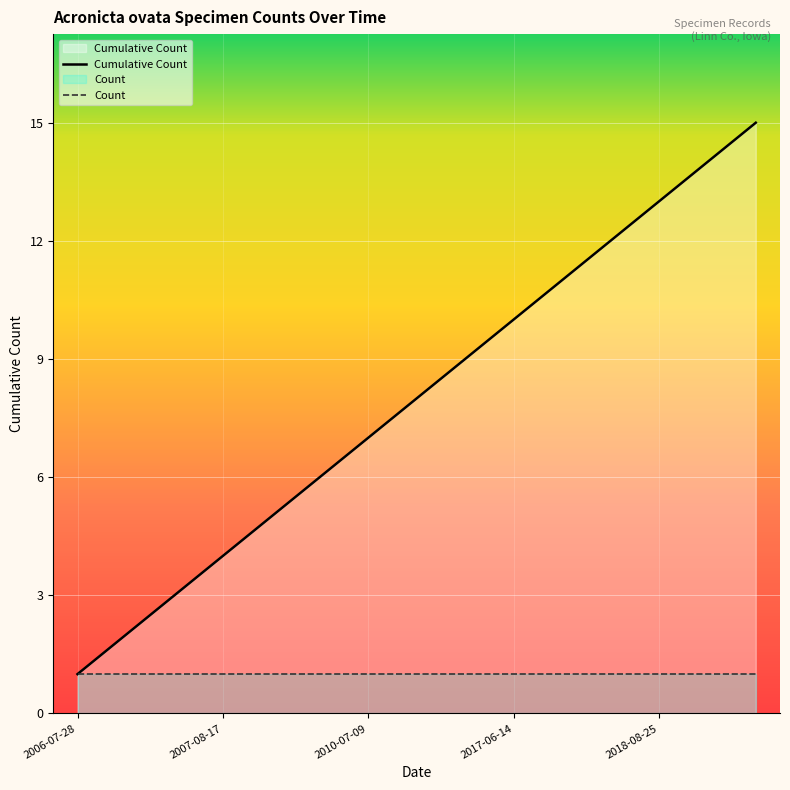

Reading left to right, transcribe all the data shown in this chart.

1	2	3	4	5	6	7	8	9	10	11	12	13	14	15